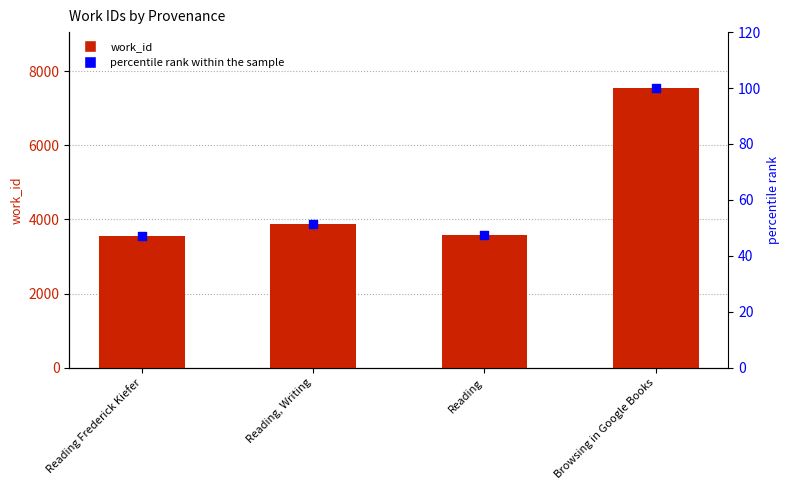

Is the value of percentile rank within the sample at Reading, Writing greater than the value of work_id at Reading, Writing?

No